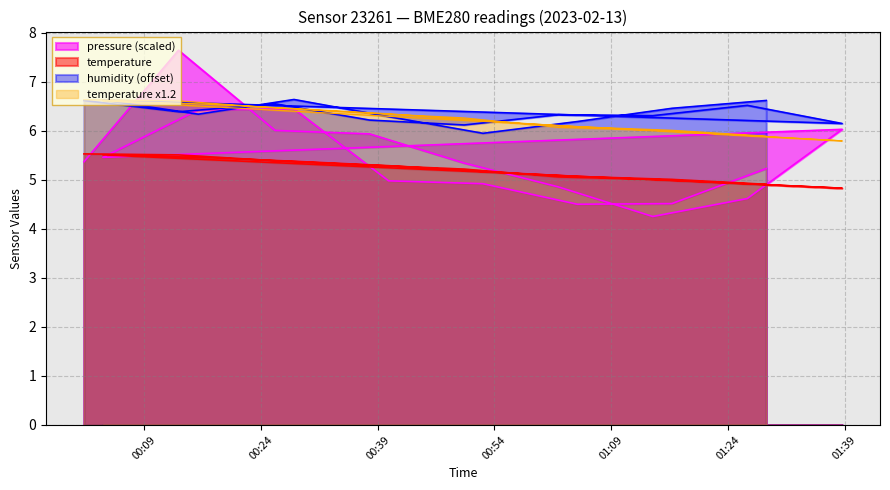

Does the chart have visible grid lines?

Yes